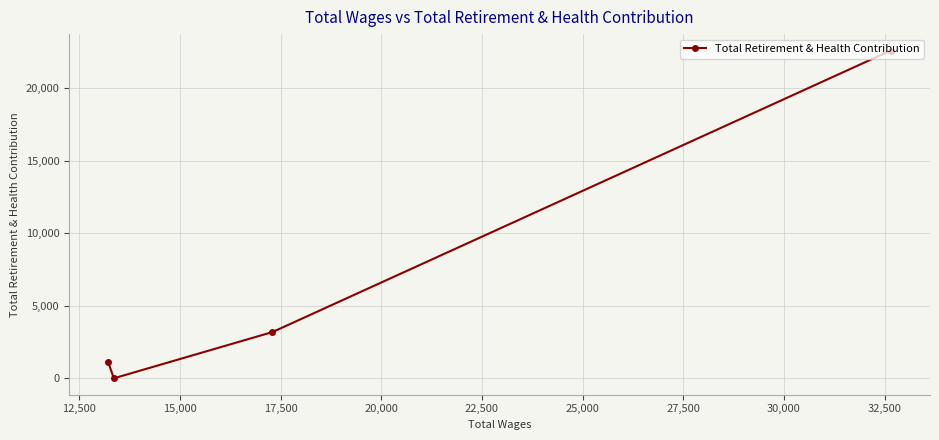

How many positive values are there?

3